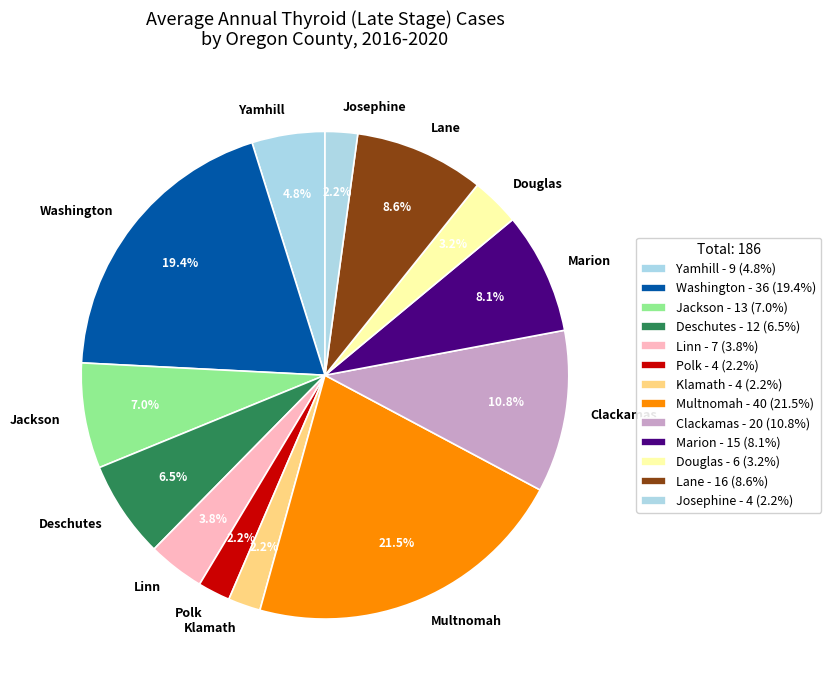

To the nearest percent, what is the combined percentage of Yamhill and Douglas?

8%